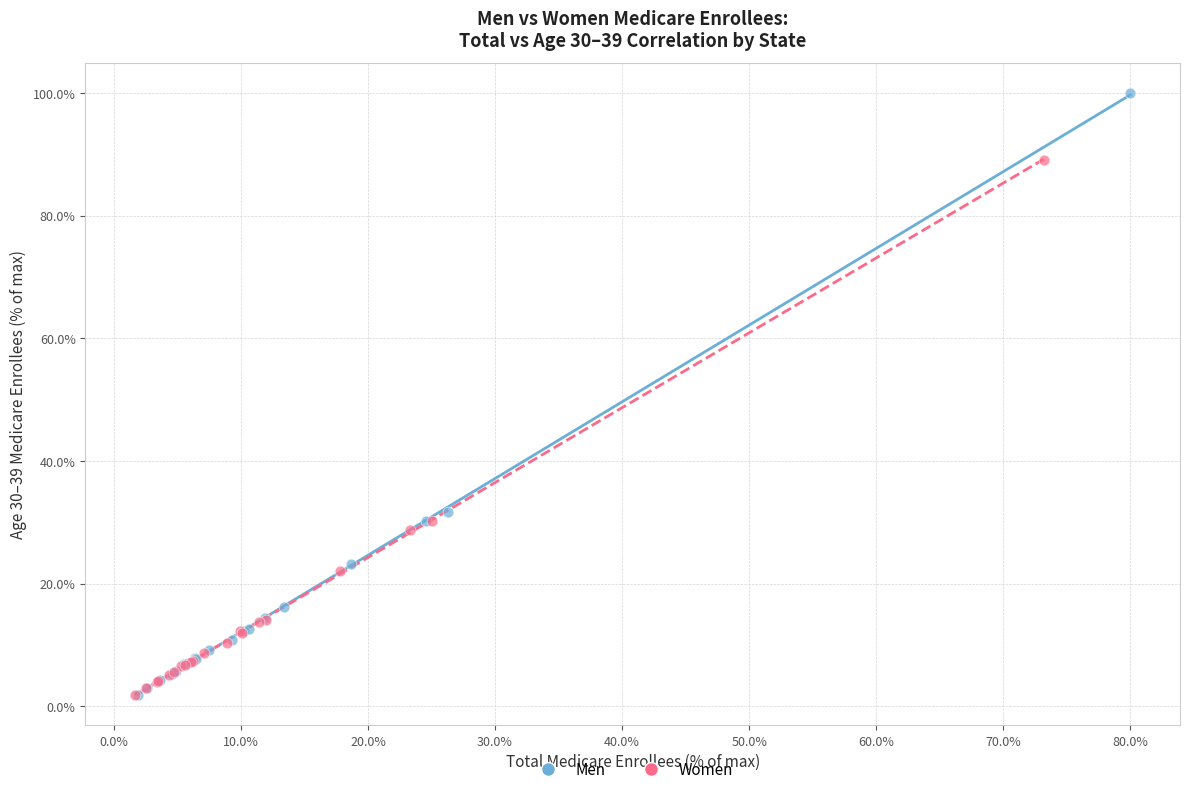

What are all the series names shown in the legend?

Men, Women